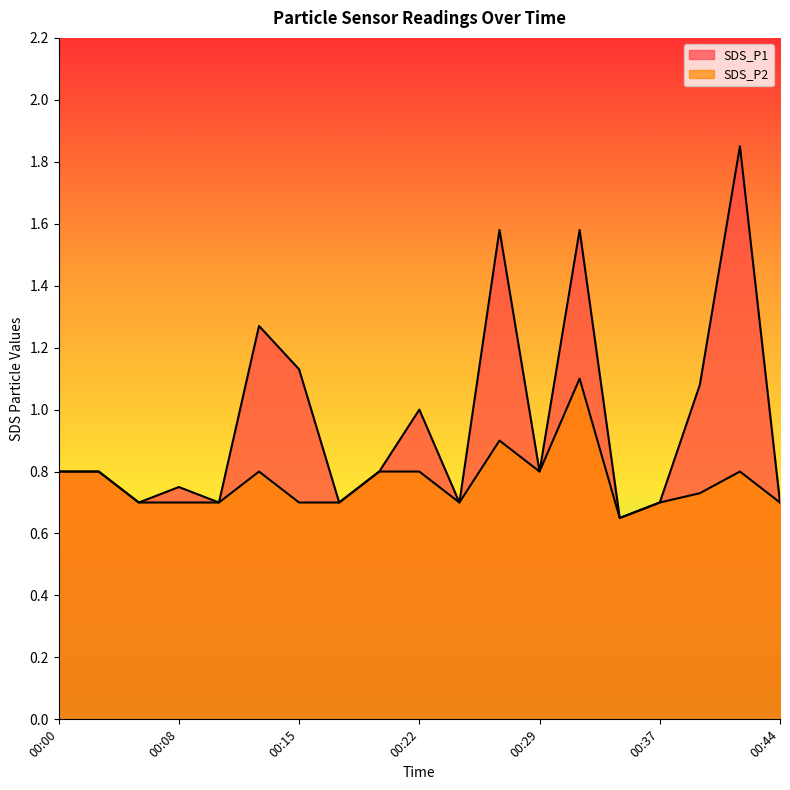

At which category does SDS_P1 reach its first local peak?

00:08